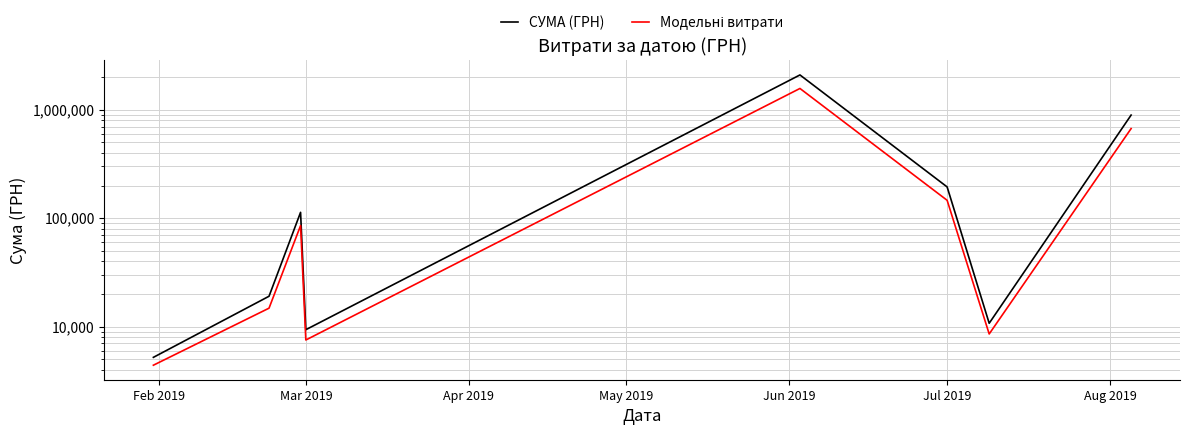

True or false: Модельні витрати has a value of 146195.0 at Jul 2019.

True